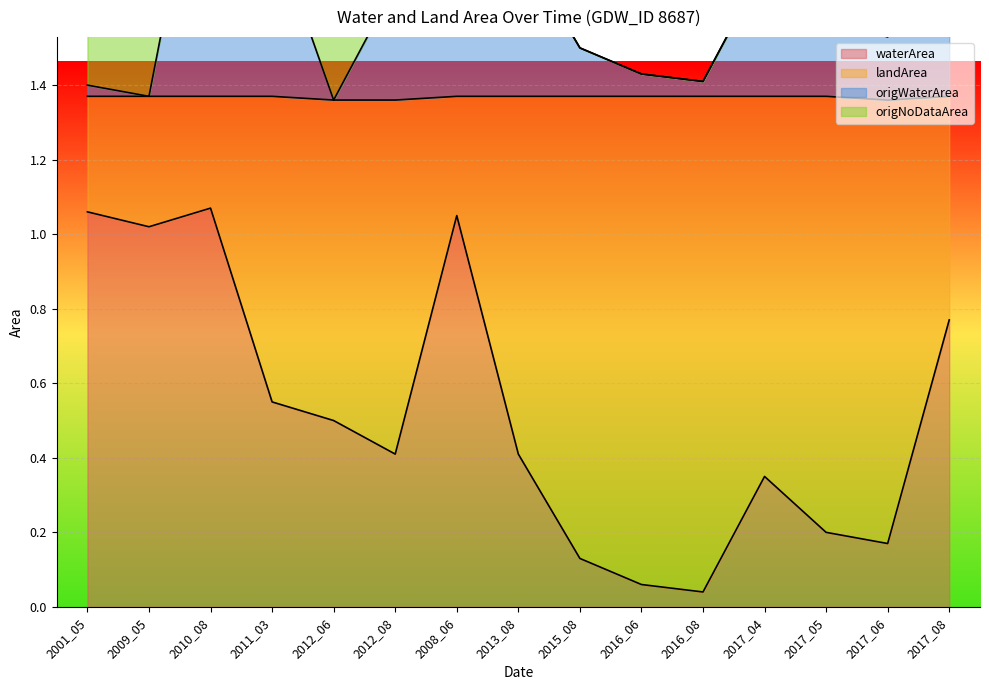

Is the value of waterArea at 2011_03 greater than the value of origWaterArea at 2015_08?

No